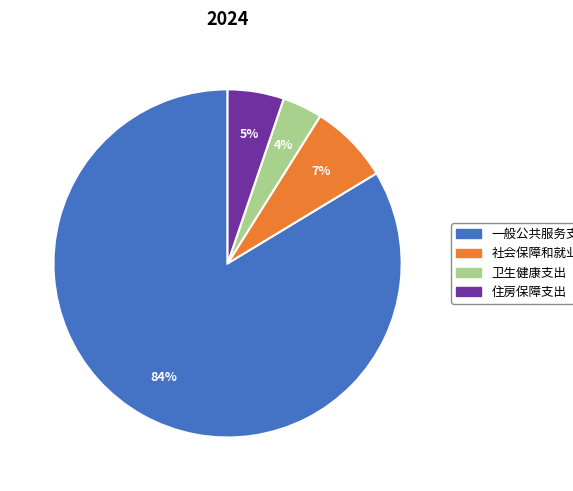

How many segments does this pie chart have?

4